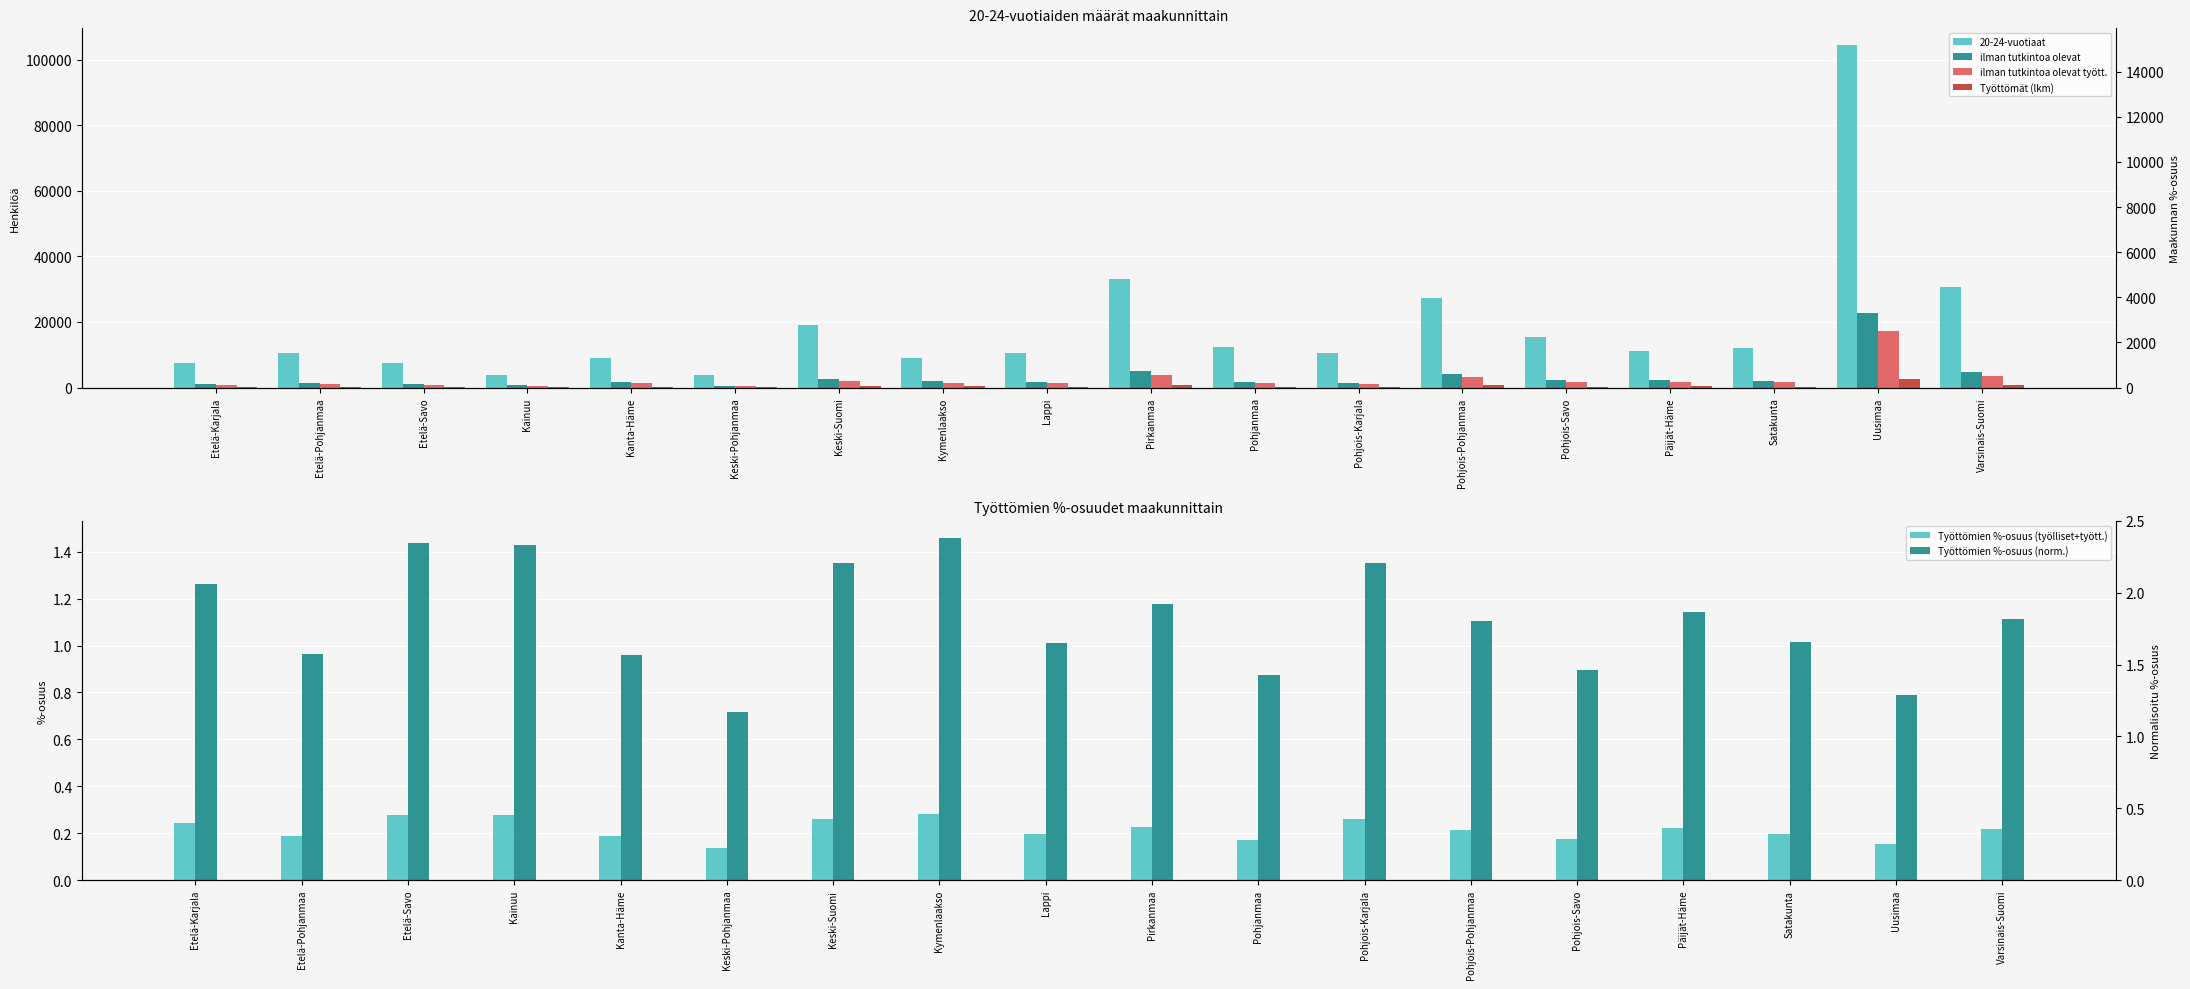

What is the sum of the Työttömien %-osuus (norm.) values at Etelä-Pohjanmaa and Pohjois-Karjala?

2.3